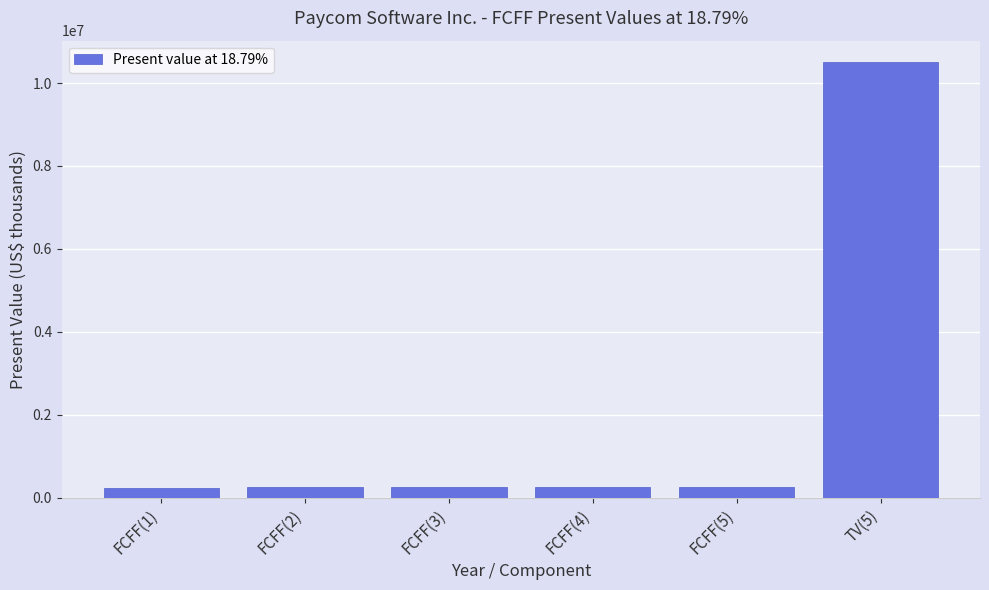

Between TV(5) and FCFF(2), which is larger?

TV(5)